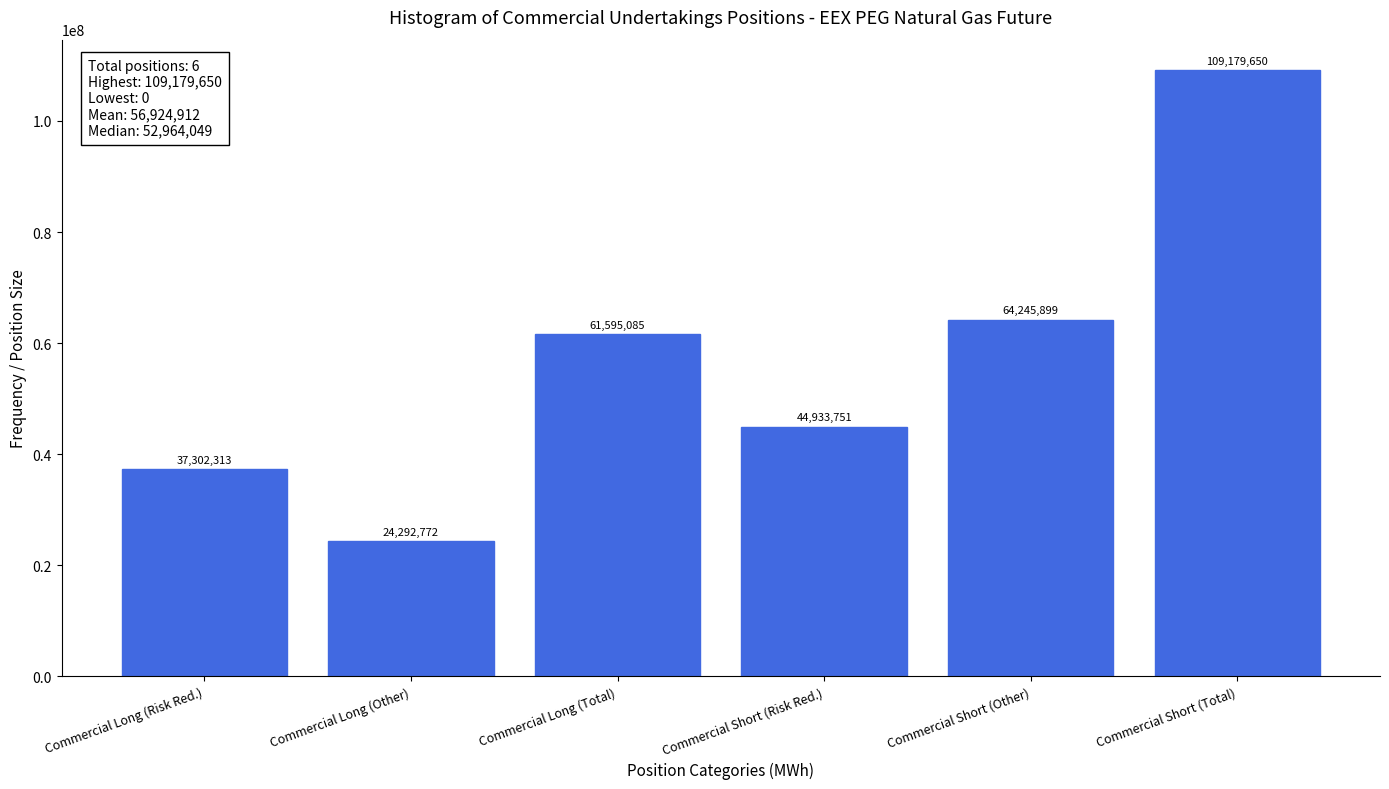

Reading right to left, list all the values displayed in this chart.

109179650	64245899	44933751	61595085	24292772	37302313